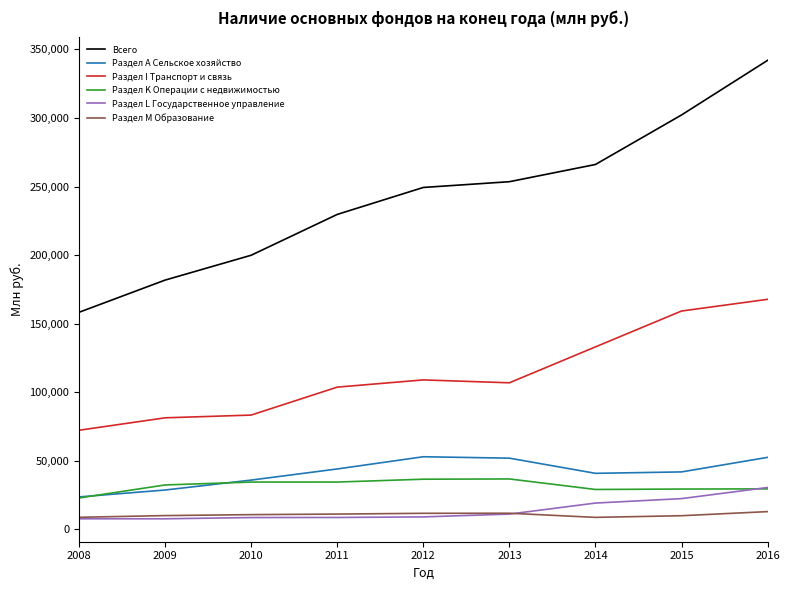

Which series has the widest spread of values?

Всего